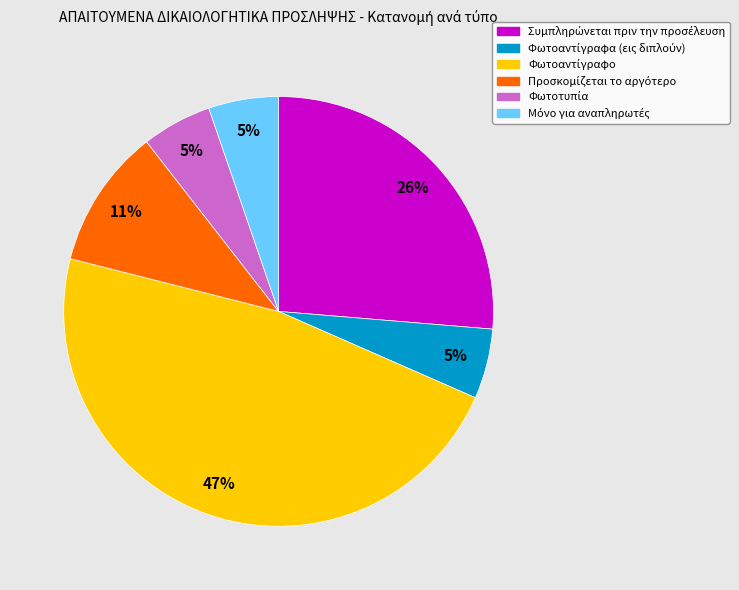

To the nearest percent, what is the average slice percentage?

17%